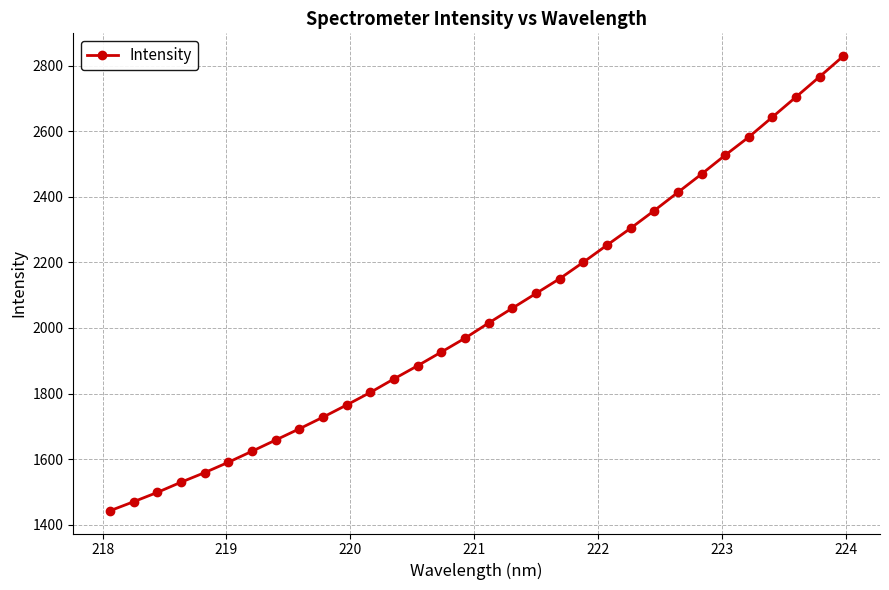

What is the difference between the second highest and second lowest values?

1296.1